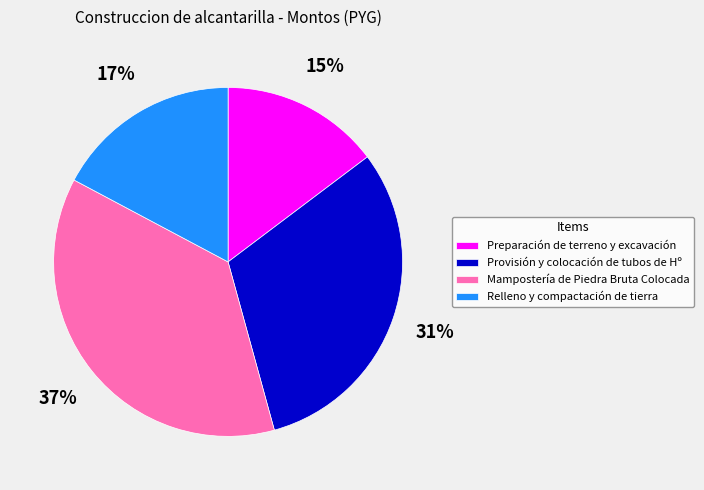

To the nearest percent, what is the average slice percentage?

25%